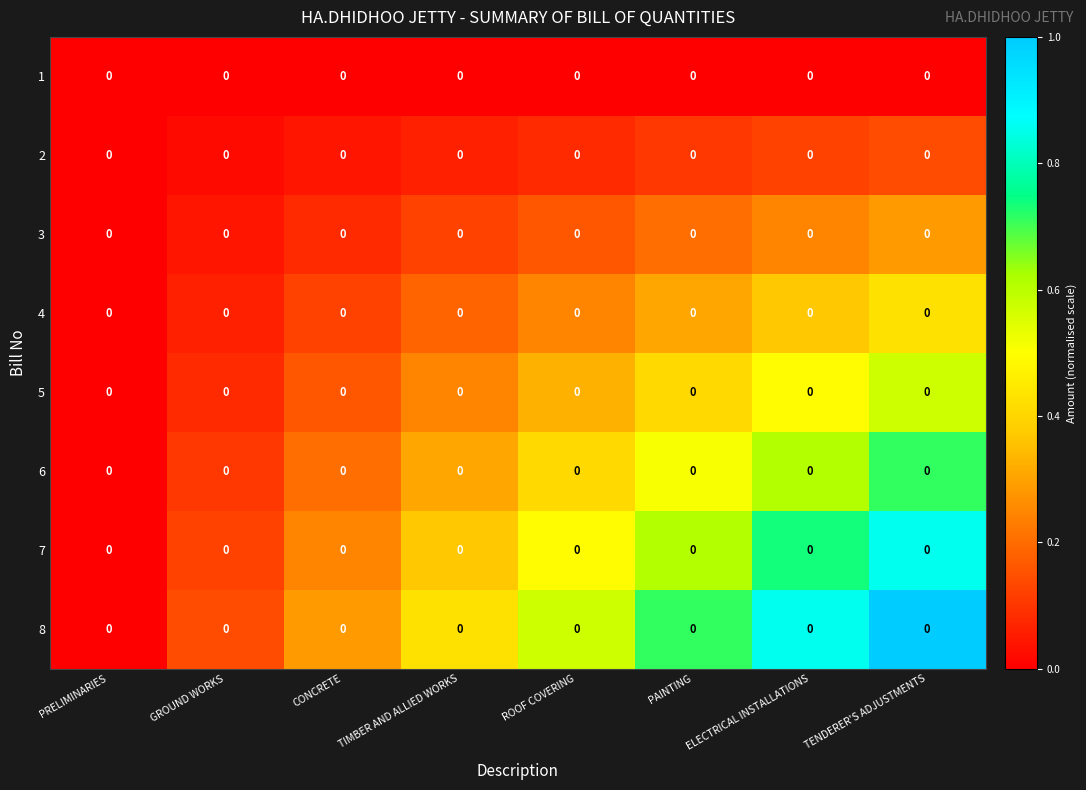

What is the sum of the 8 values at TIMBER AND ALLIED WORKS and PRELIMINARIES?

0.4